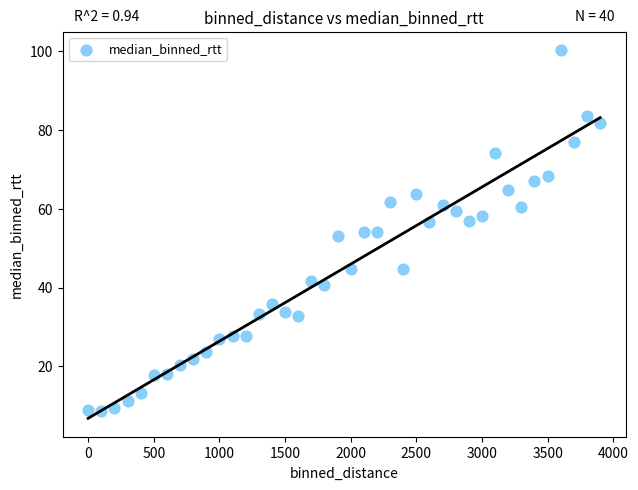

What is the range of Y values (max minus min)?

91.5